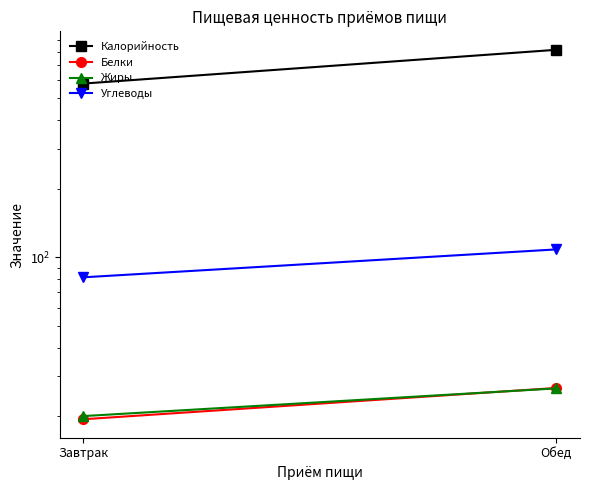

True or false: Жиры has a value of 20.0 at Завтрак.

True